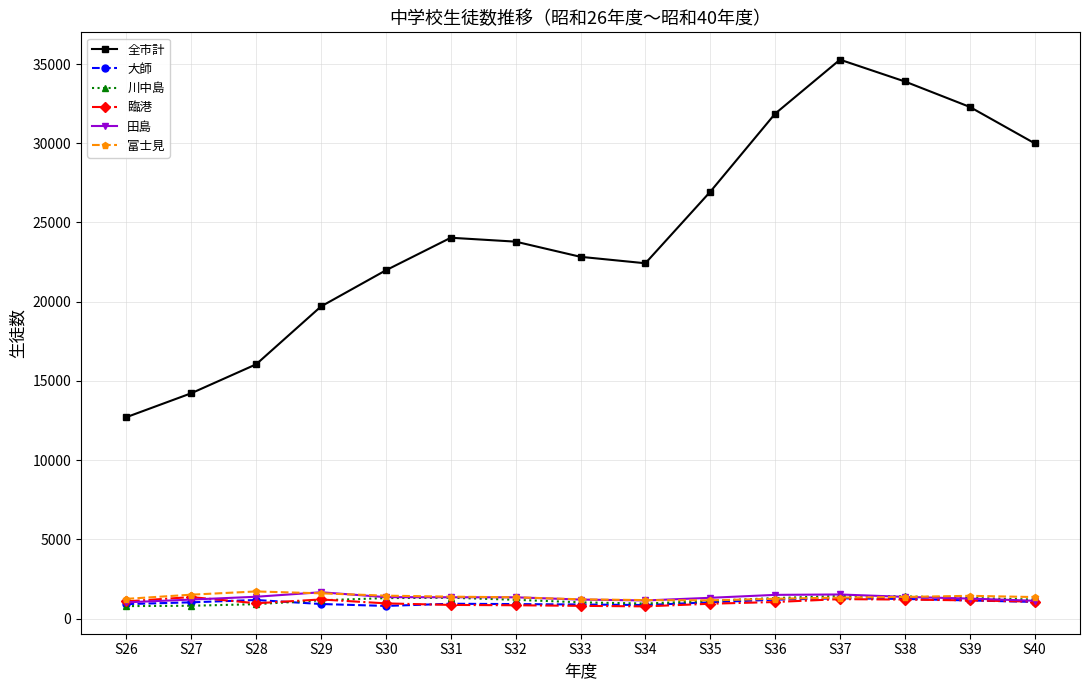

In 富士見, how many points are lower than both neighbors (excluding endpoints)?

1